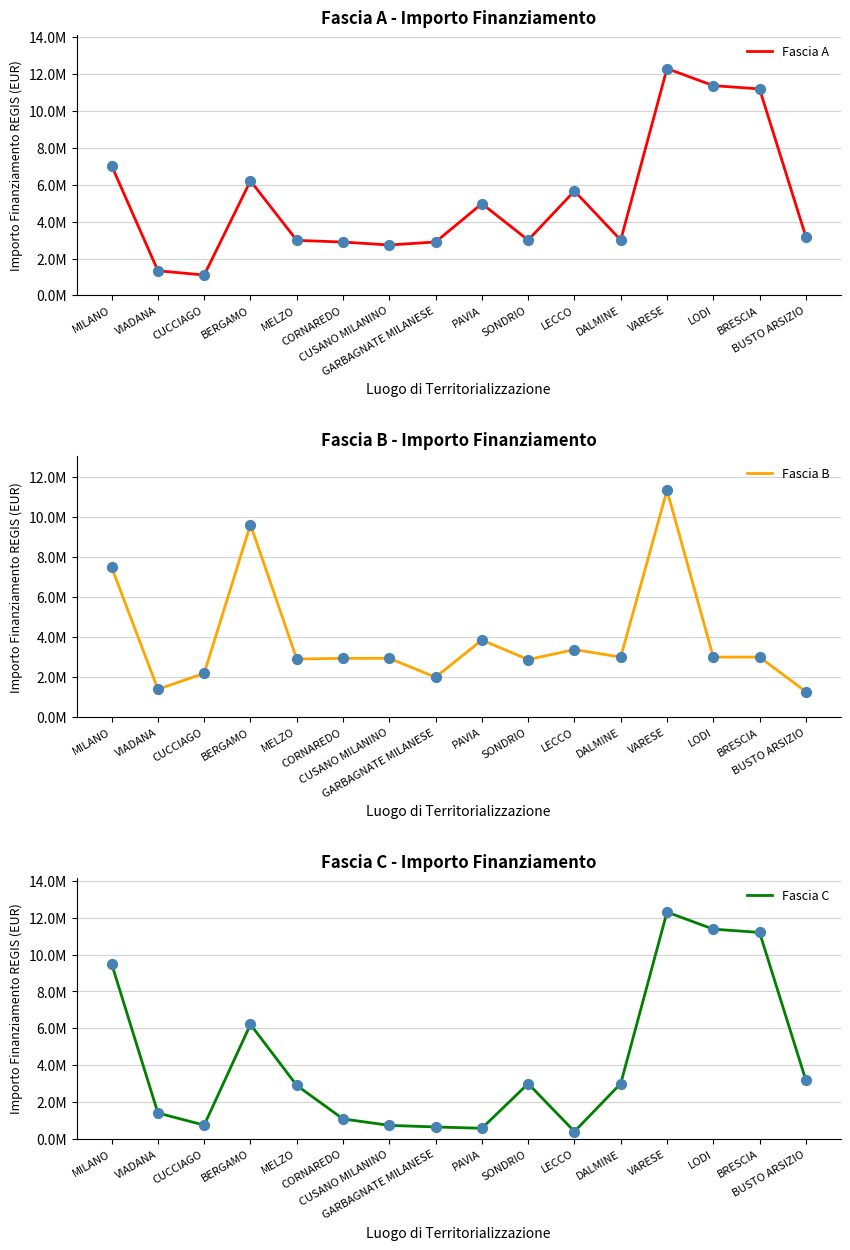

Which series has the largest total across all categories?

Fascia A